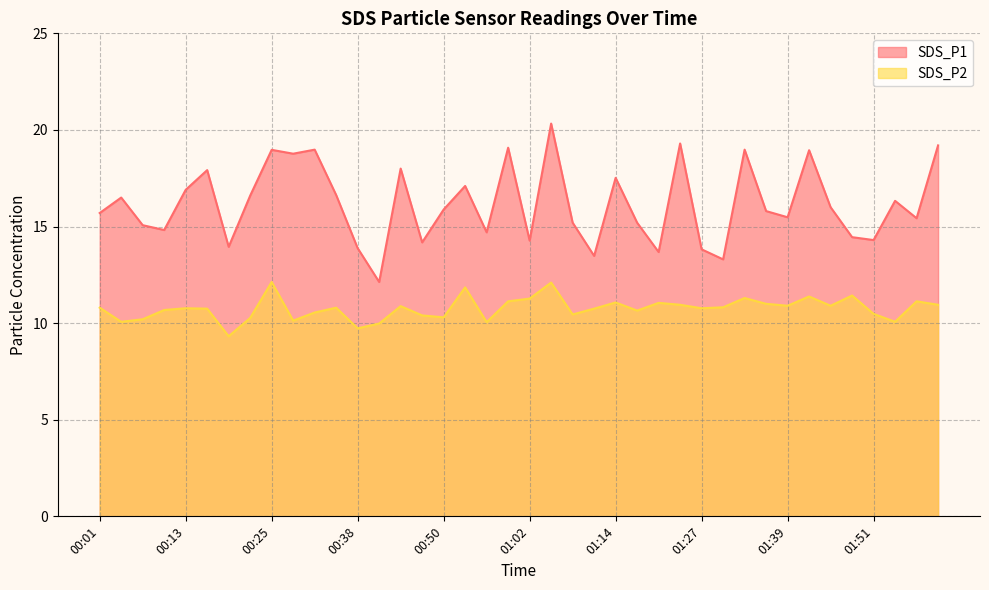

Where does the SDS_P1 series first go above 15?

00:01